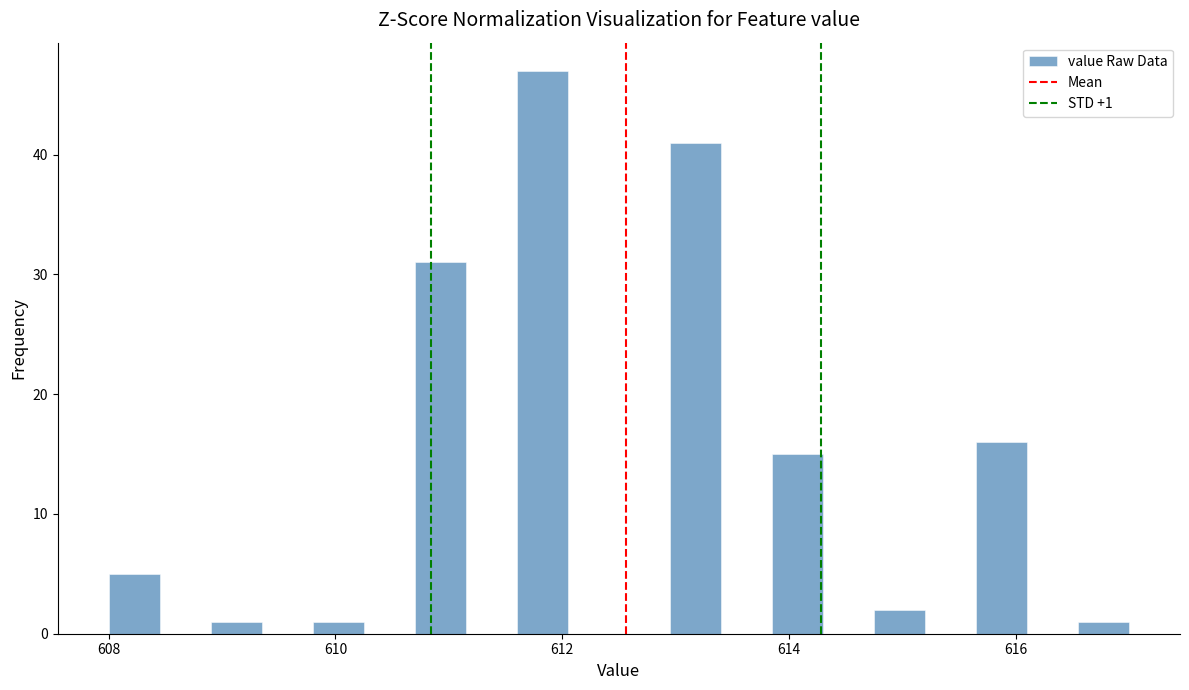

Around what value on the x-axis is the tallest bar? Give the approximate position of its centre, as read against the axis.

611.8